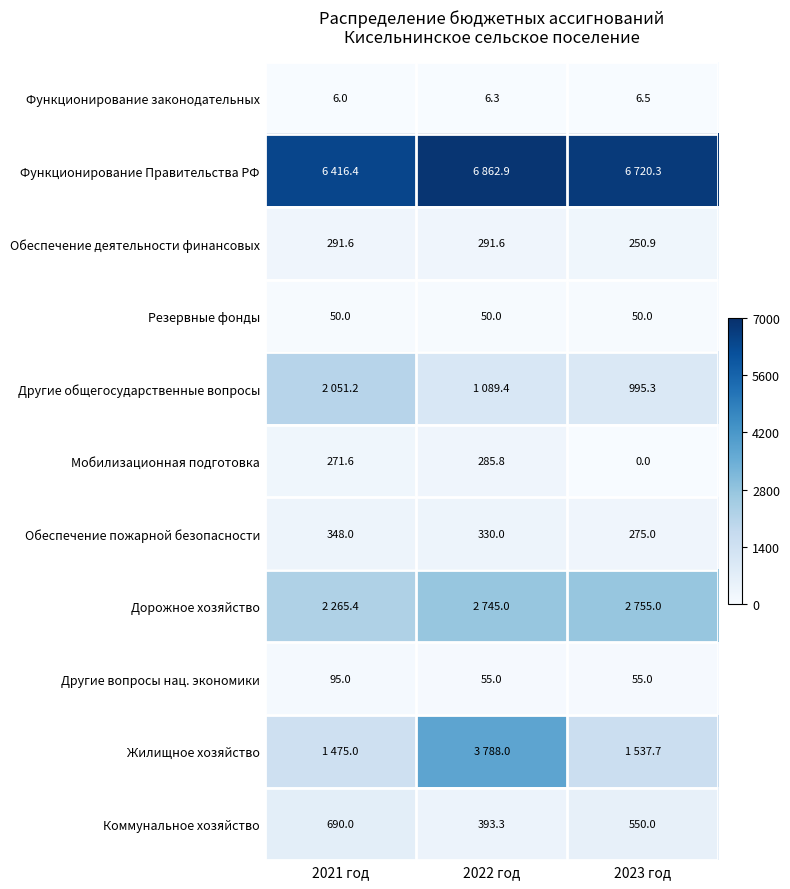

Which label corresponds to the largest value in the chart?

2022 год